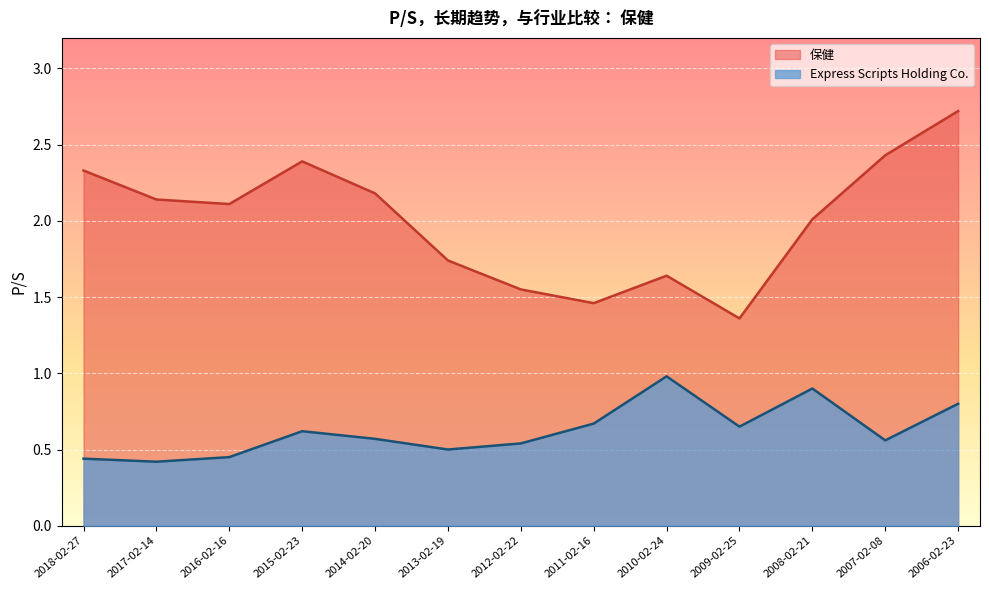

List the series in order of their peak value, highest first.

保健, Express Scripts Holding Co.